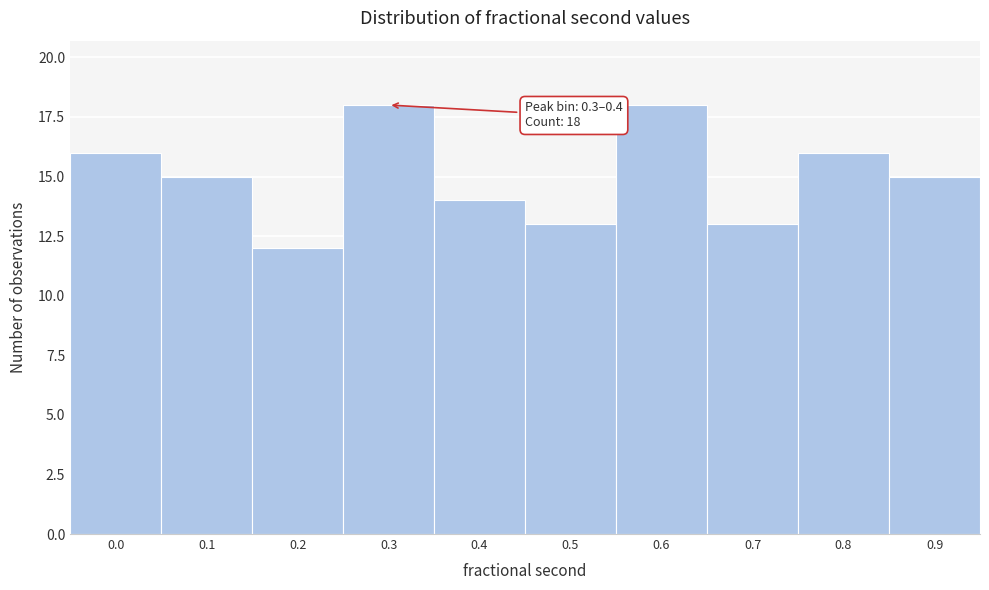

Reading left to right, transcribe all the data shown in this chart.

0.0=16	0.1=15	0.2=12	0.3=18	0.4=14	0.5=13	0.6=18	0.7=13	0.8=16	0.9=15